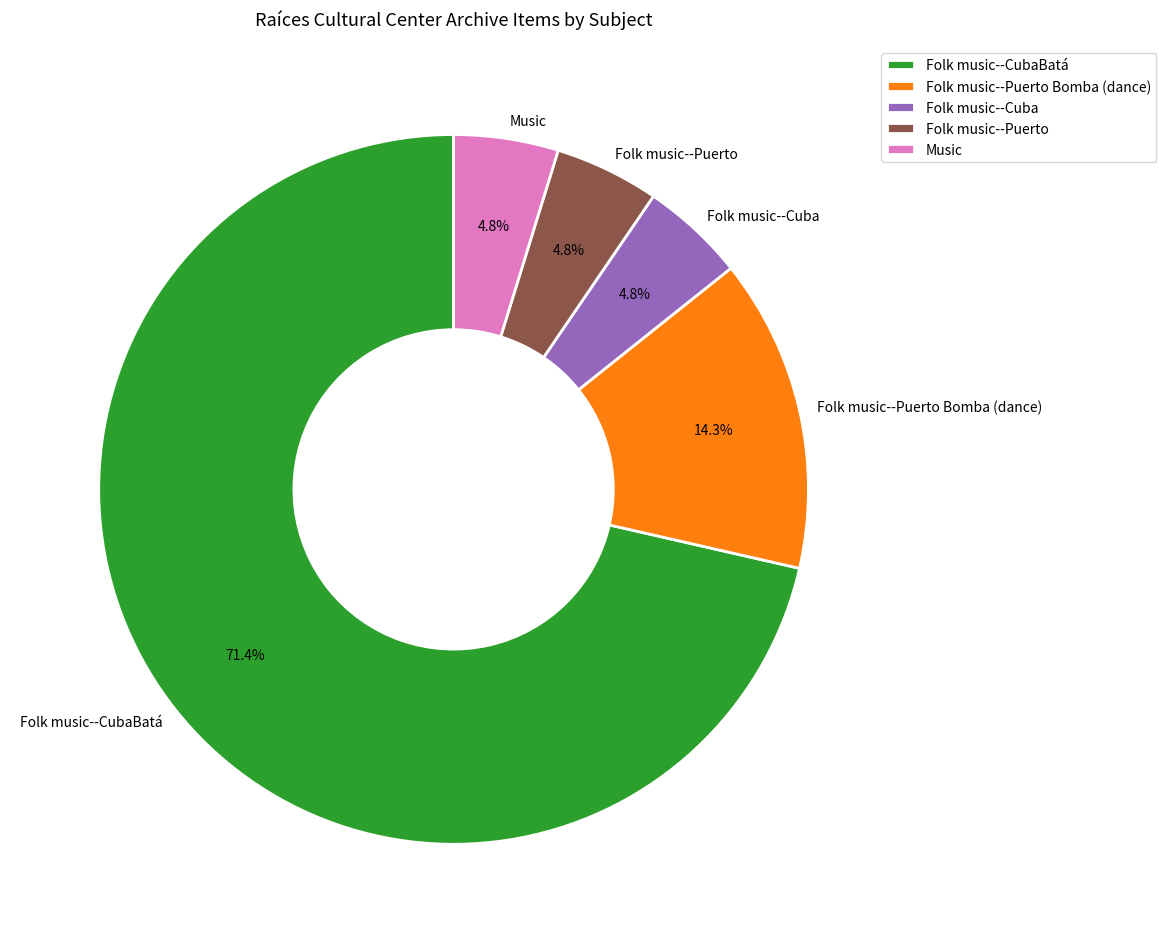

Count the number of slices in the pie.

5